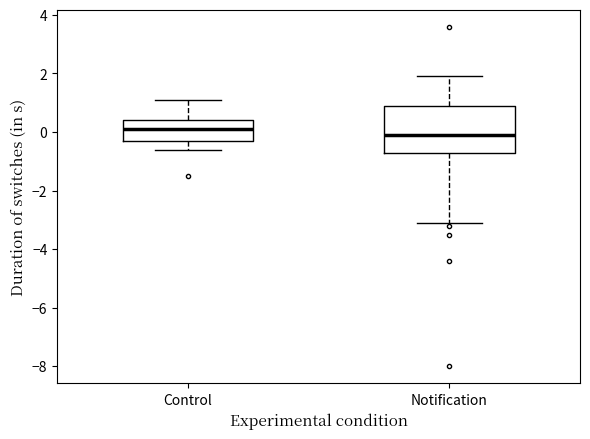

Which box's median line is the highest?

Control